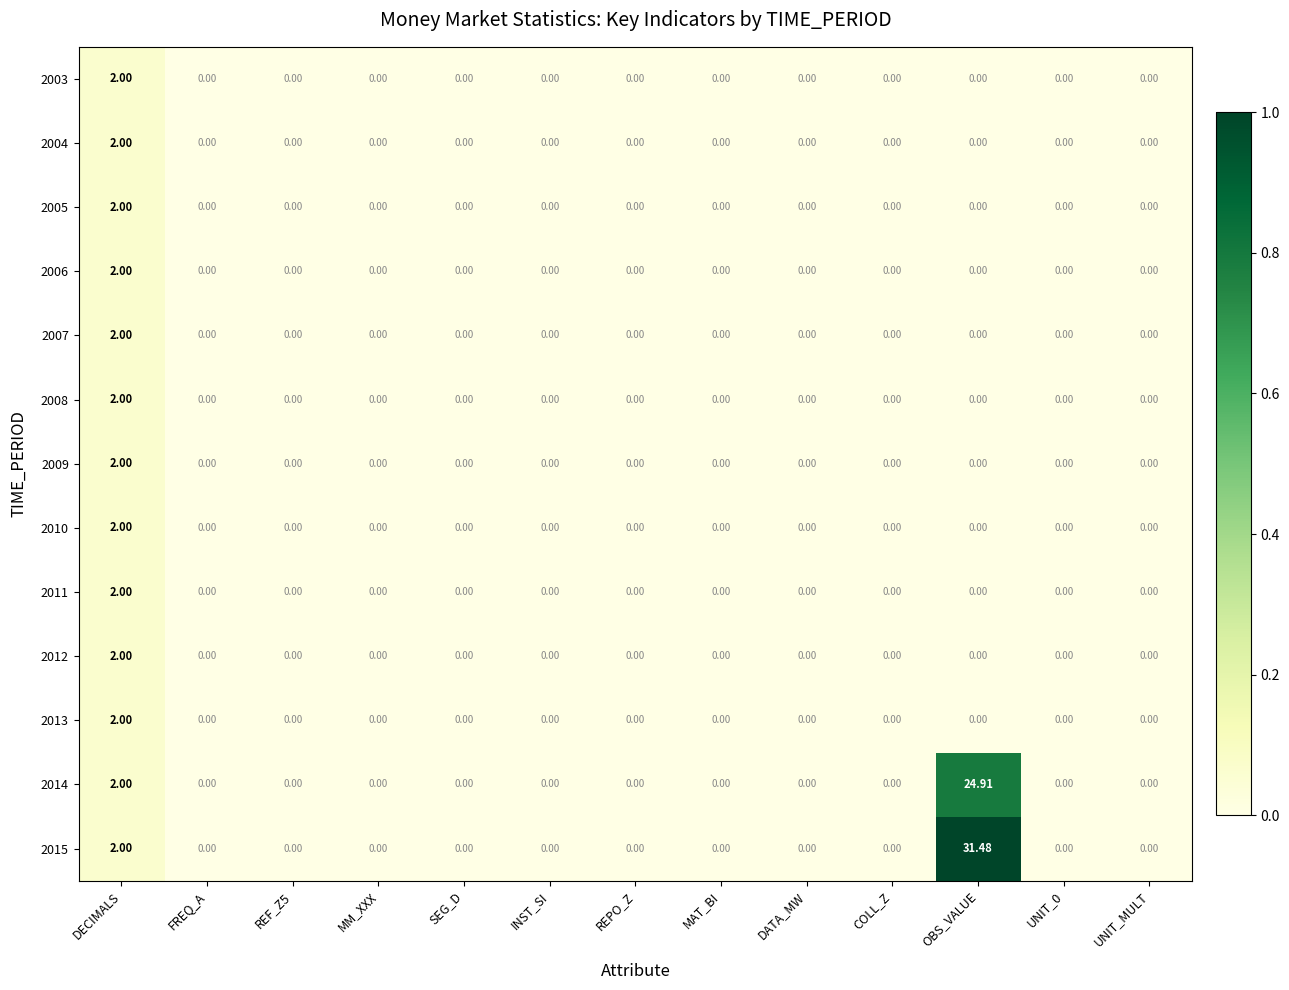

Which label corresponds to the largest value in the chart?

OBS_VALUE